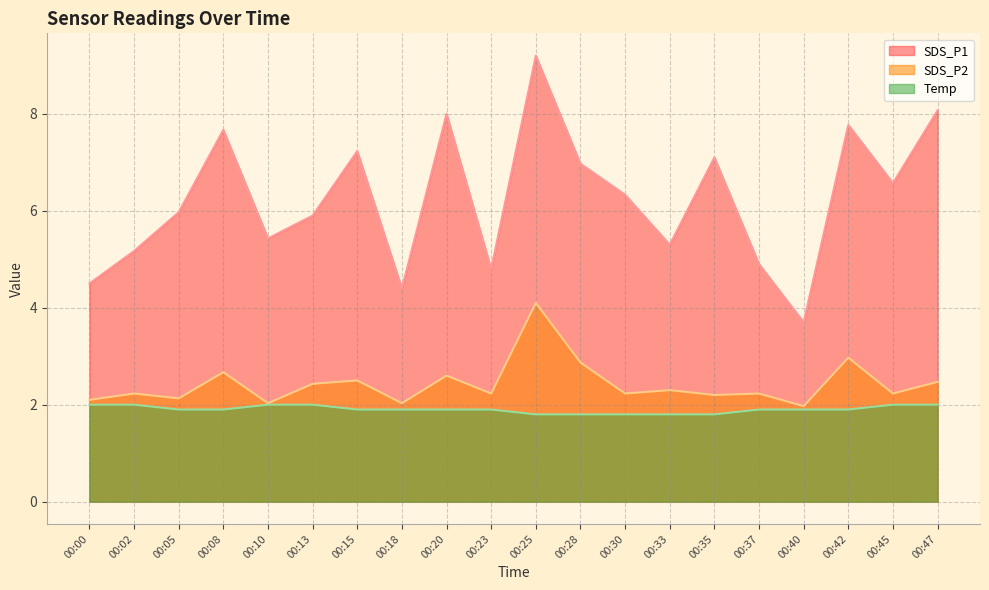

List the series in order of their peak value, lowest first.

Temp, SDS_P2, SDS_P1